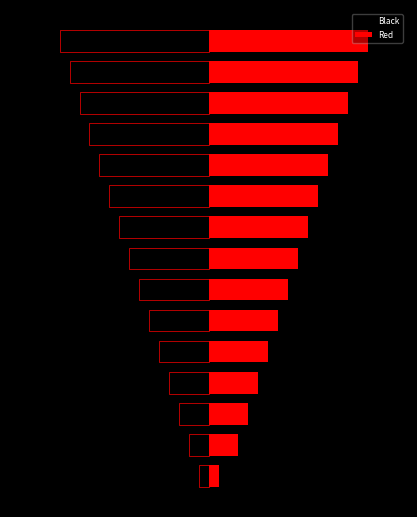

Which series has the largest range (max minus min)?

Red